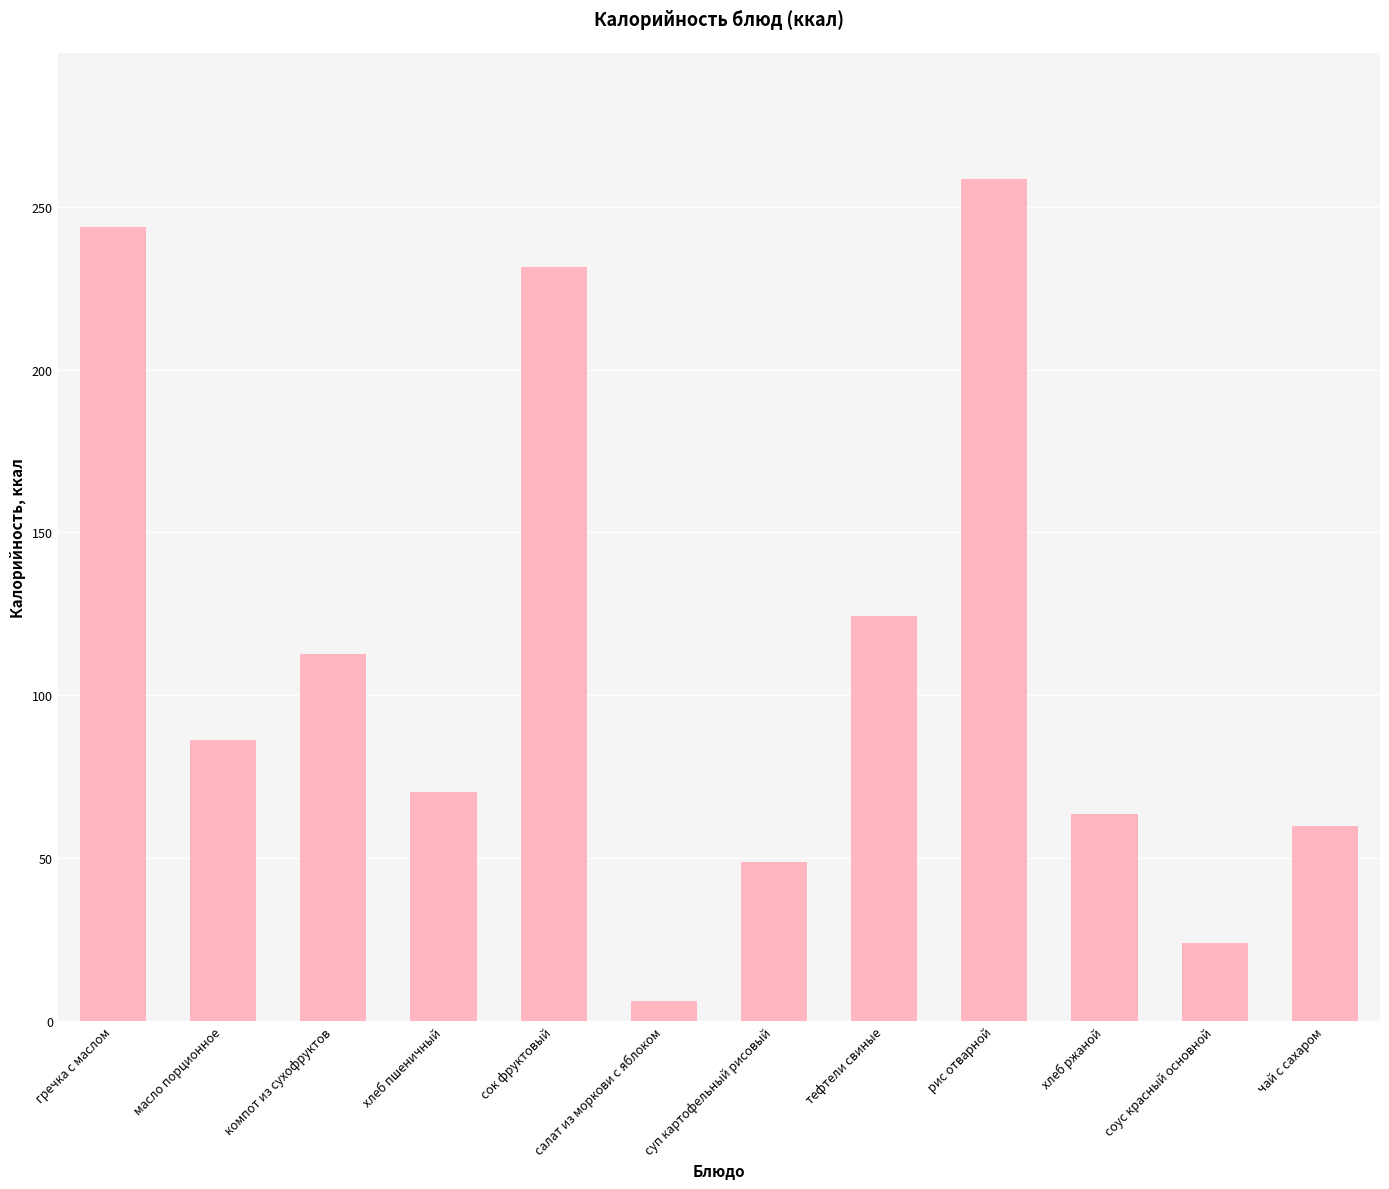

What position from the left is тефтели свиные?

8